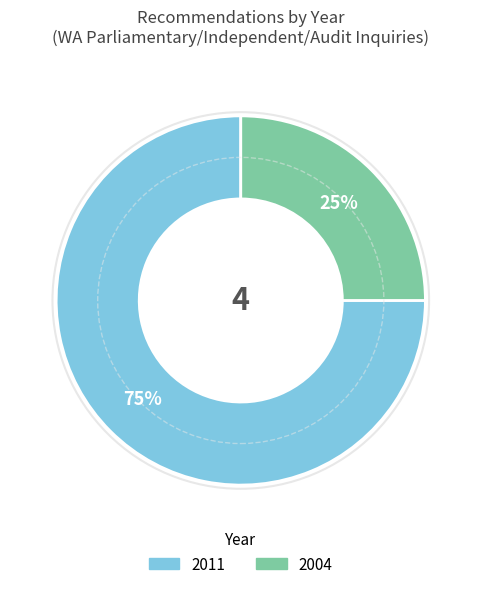

To the nearest percent, what is the difference between the largest and smallest slice percentages?

50%